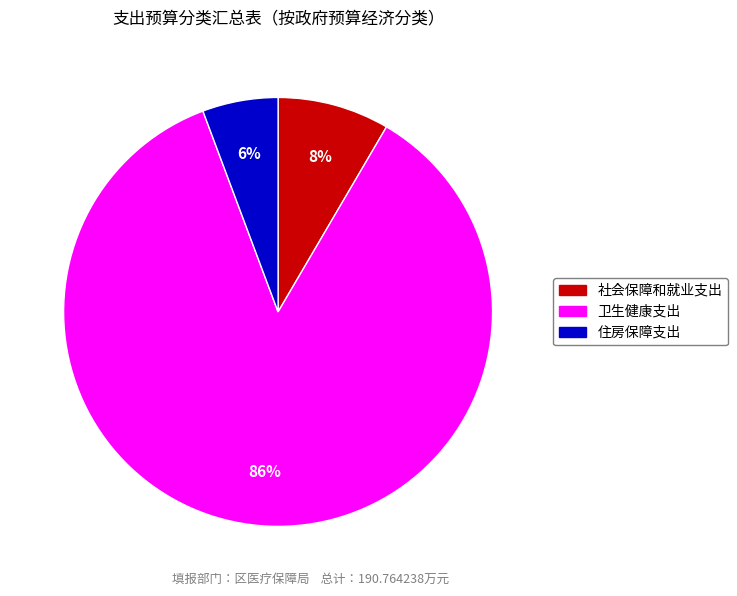

Which slice is the smallest?

住房保障支出